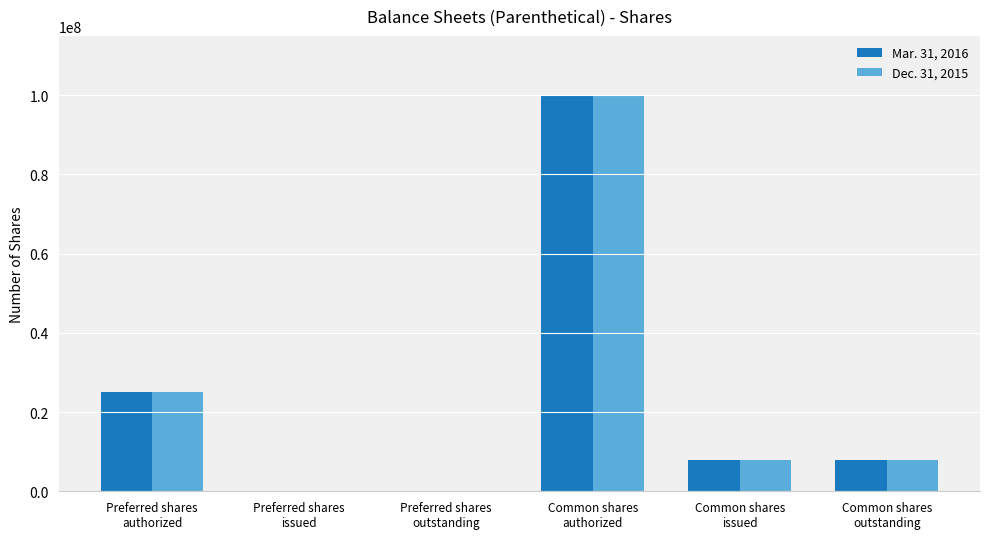

What is the maximum value shown in the chart?

100000000